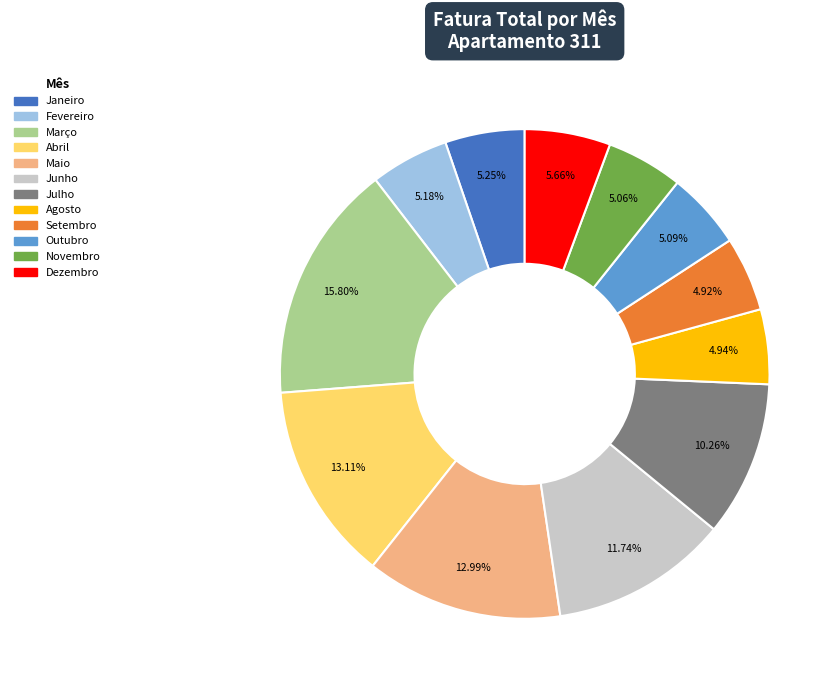

To the nearest percent, what portion does Março represent?

16%